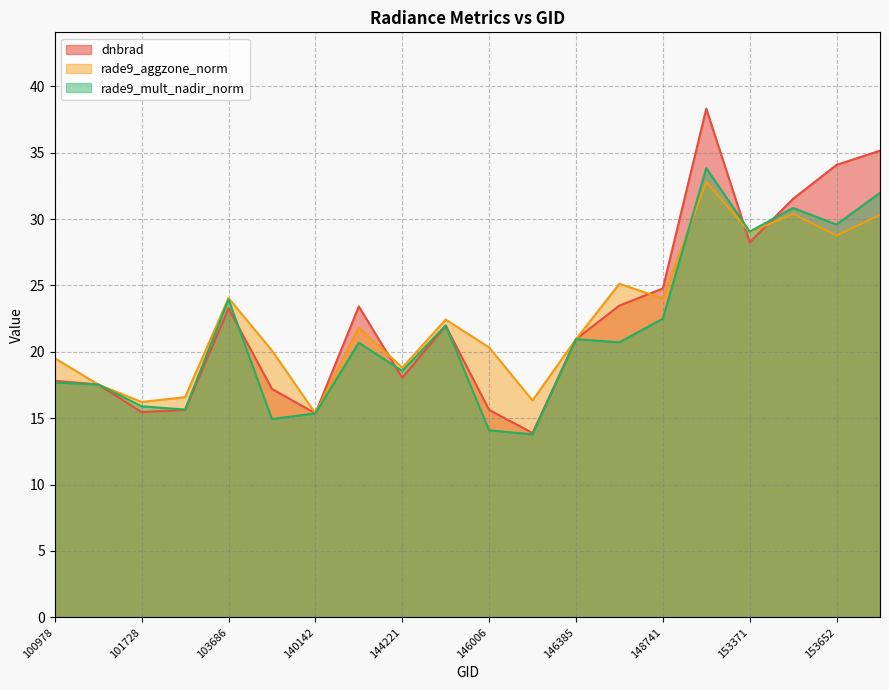

What is the value of the dnbrad point at the 14th from the left?

23.5